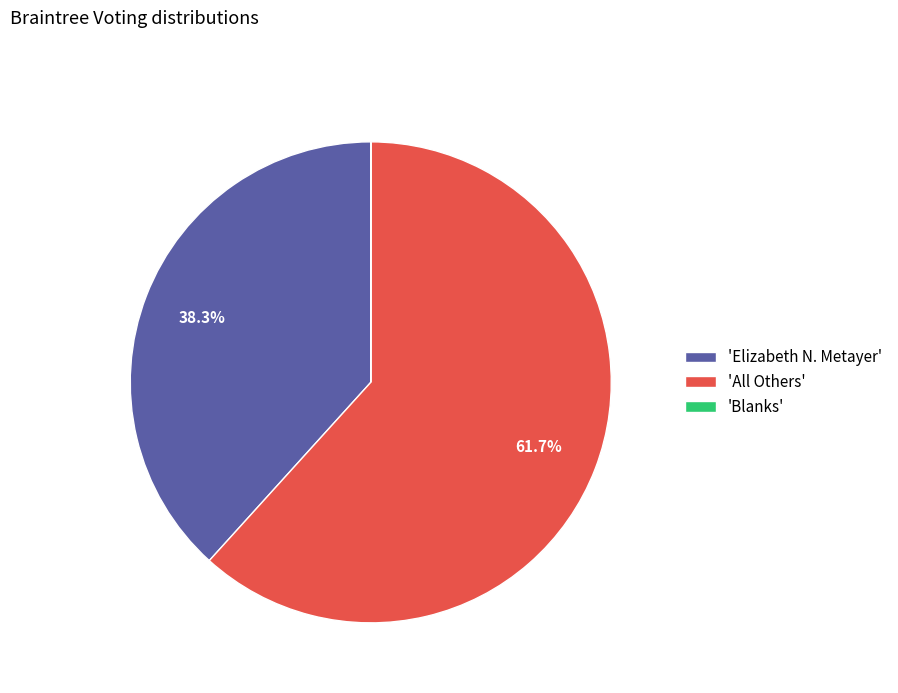

Does 'All Others' account for over 50% of the chart?

Yes